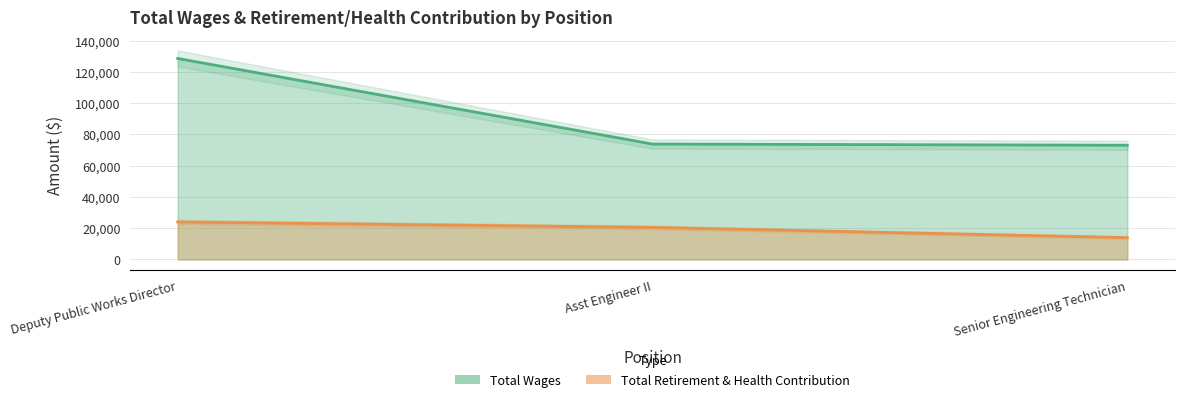

Rank the series by their average value, from highest to lowest.

Total Wages, Total Retirement & Health Contribution